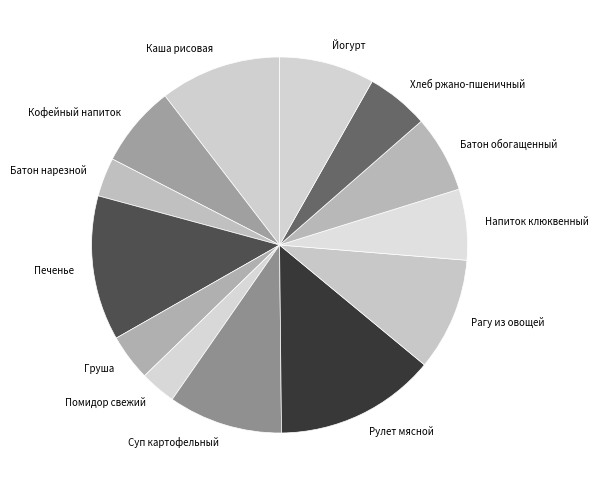

Is the sum of Йогурт and Суп картофельный greater than half?

No